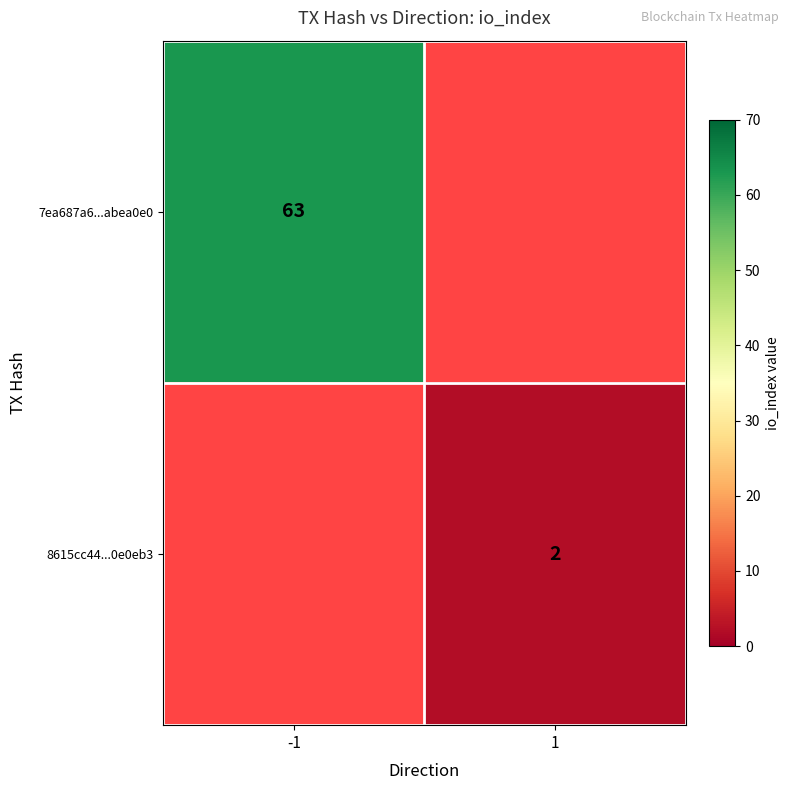

The 7ea687a6...abea0e0 series shows 42 at -1. True or false?

False